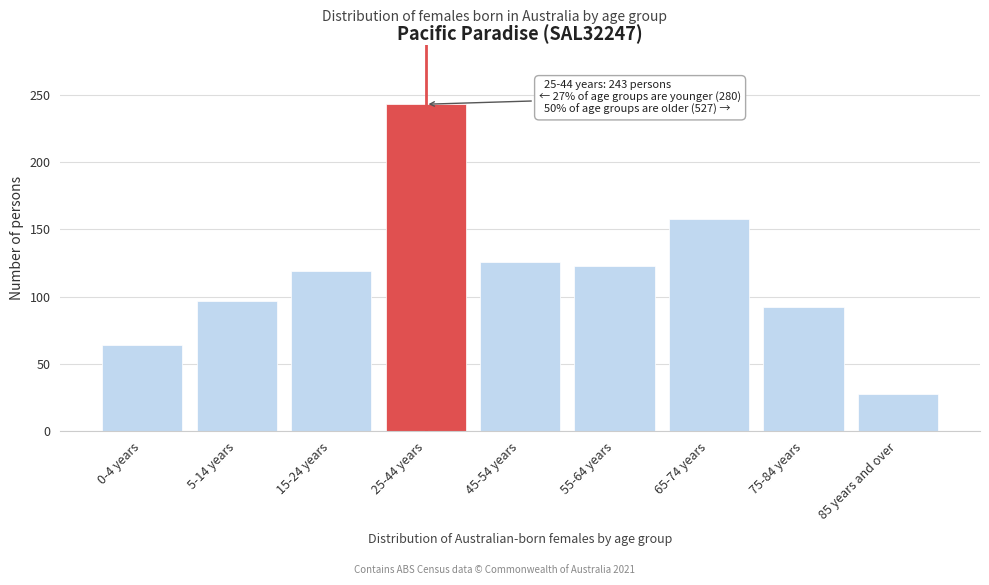

Reading left to right, transcribe all the data shown in this chart.

64	97	119	243	126	123	158	92	28